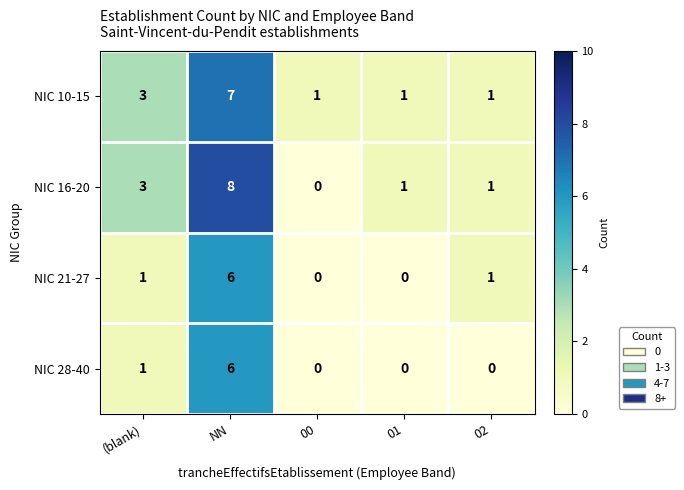

Which series has the largest range (max minus min)?

NIC 16-20